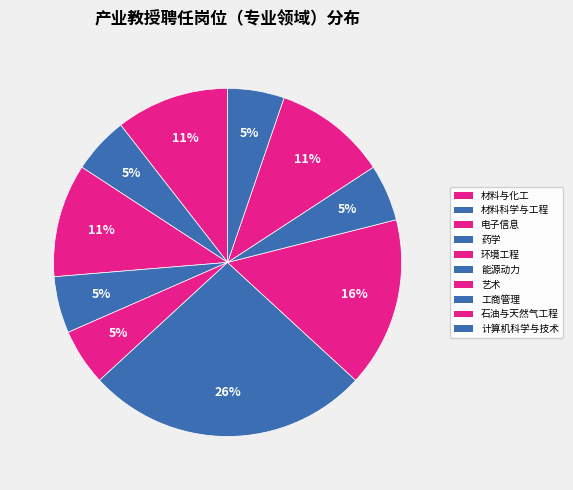

What percentage is the 石油与天然气工程 slice, to the nearest percent?

11%